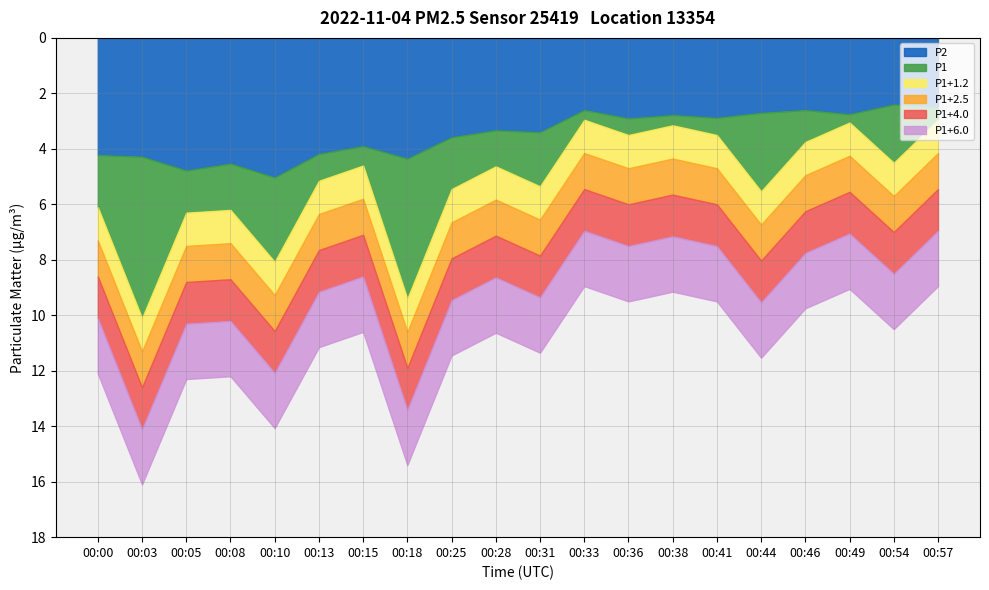

True or false: P2 and P1 cross at least once.

False